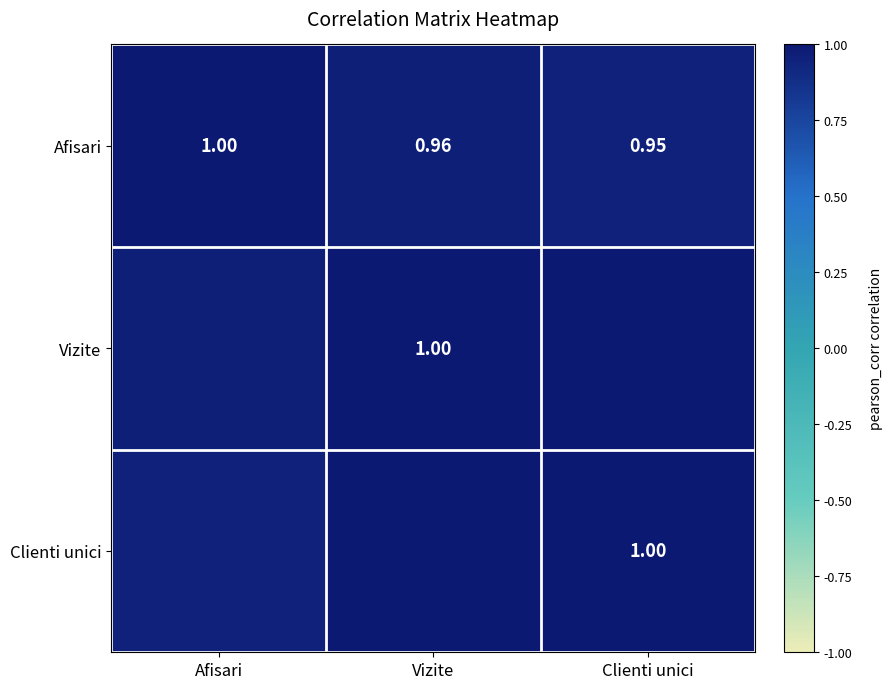

Where is Afisari nearest to the value 0?

Clienti unici